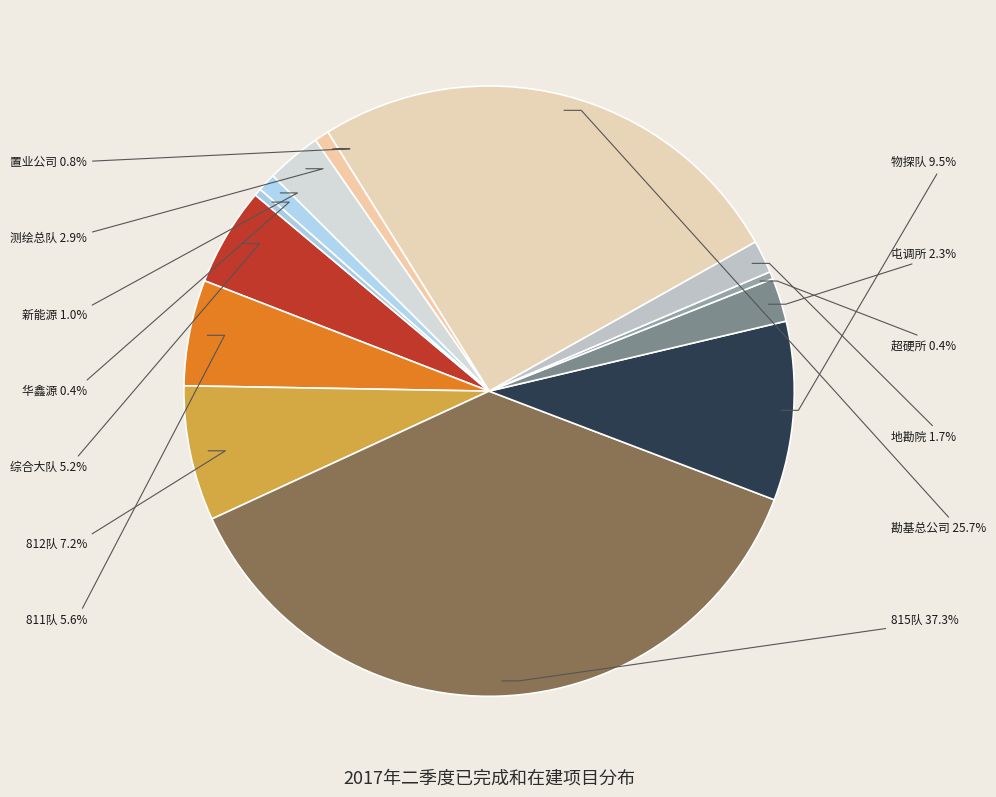

Which category has the biggest portion of the pie?

815队